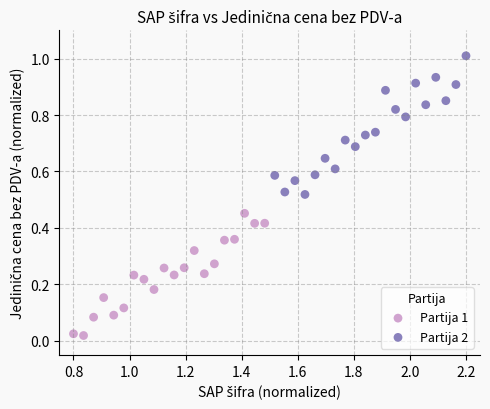

Which series has the widest spread of Y values?

Partija 2